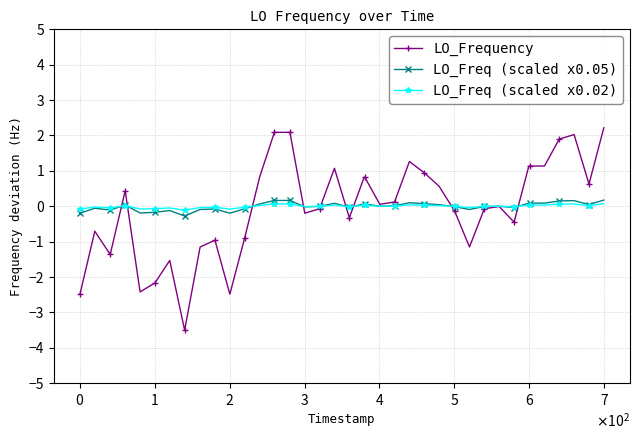

What is the maximum value shown in the chart?

2.2